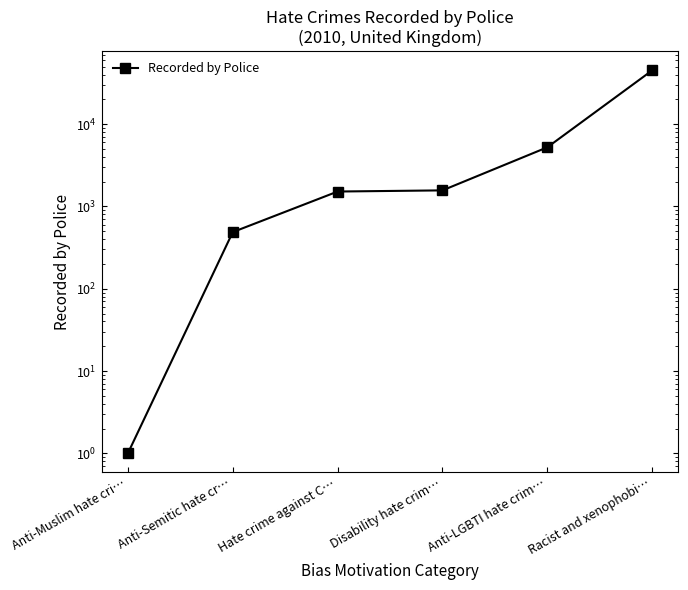

What is the difference between the second highest and minimum values?

5239